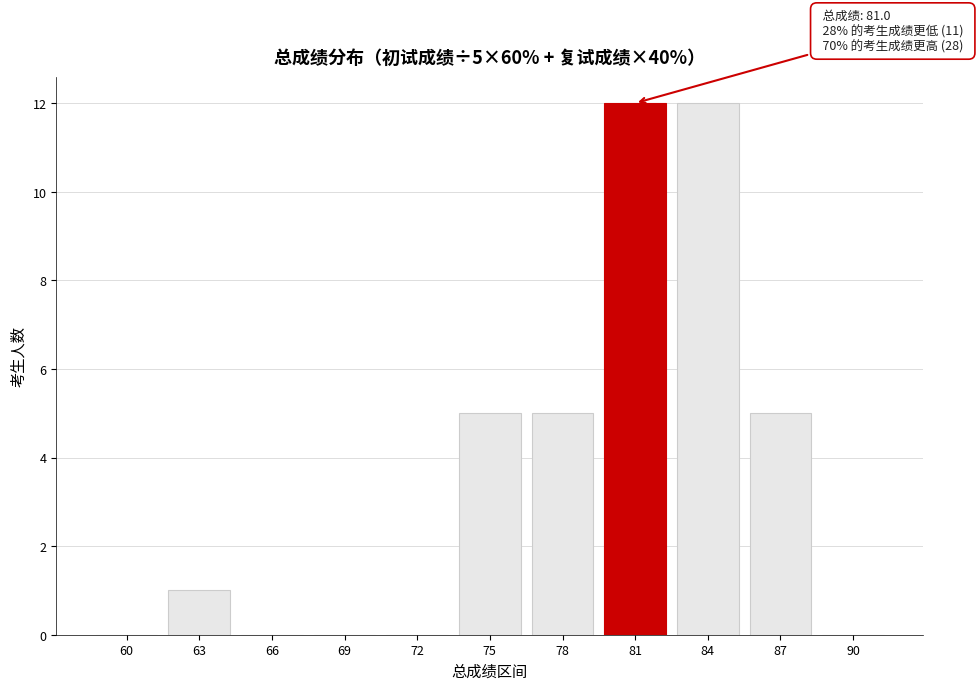

Reading right to left, extract all data points from this chart.

90=0	87=5	84=12	81=12	78=5	75=5	72=0	69=0	66=0	63=1	60=0